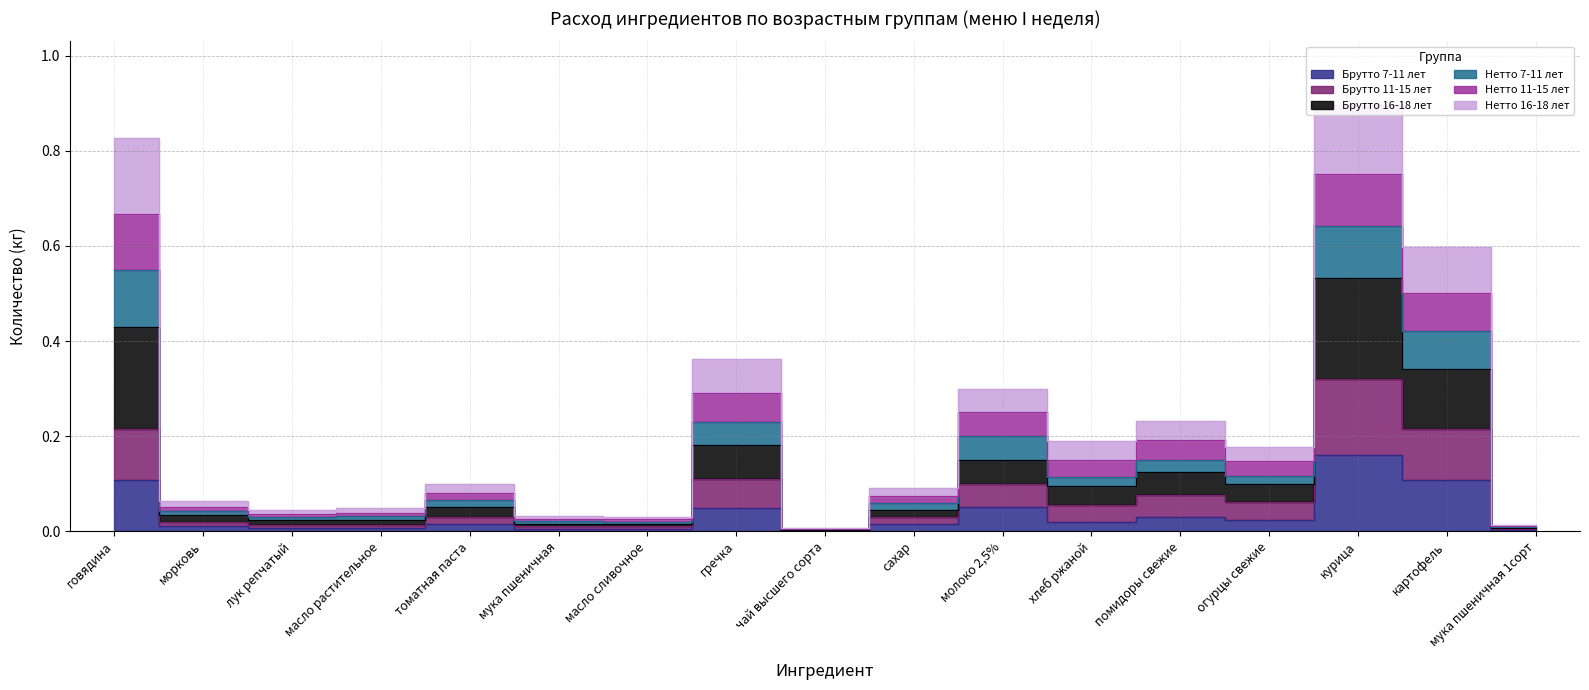

Where is the first local maximum for Брутто 7-11 лет?

томатная паста